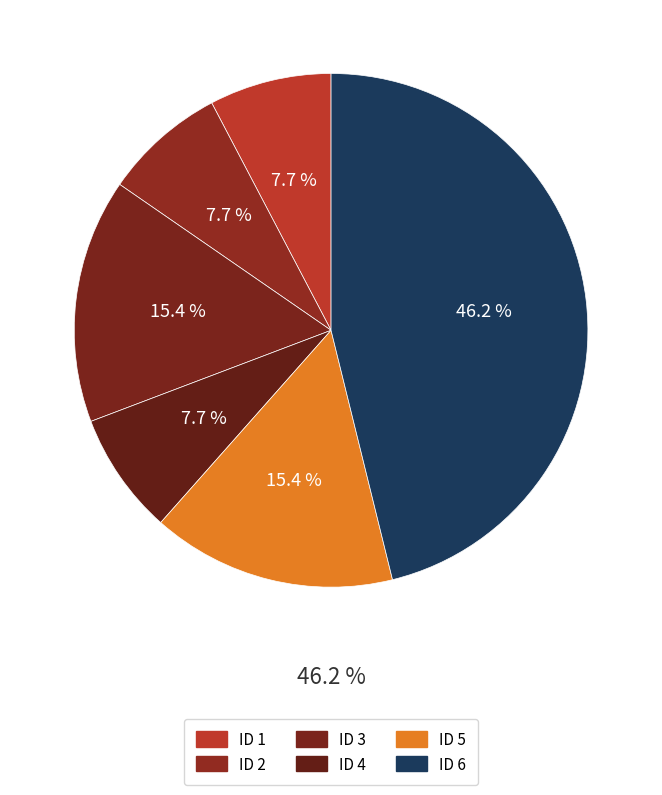

What is the largest slice in the pie chart?

6